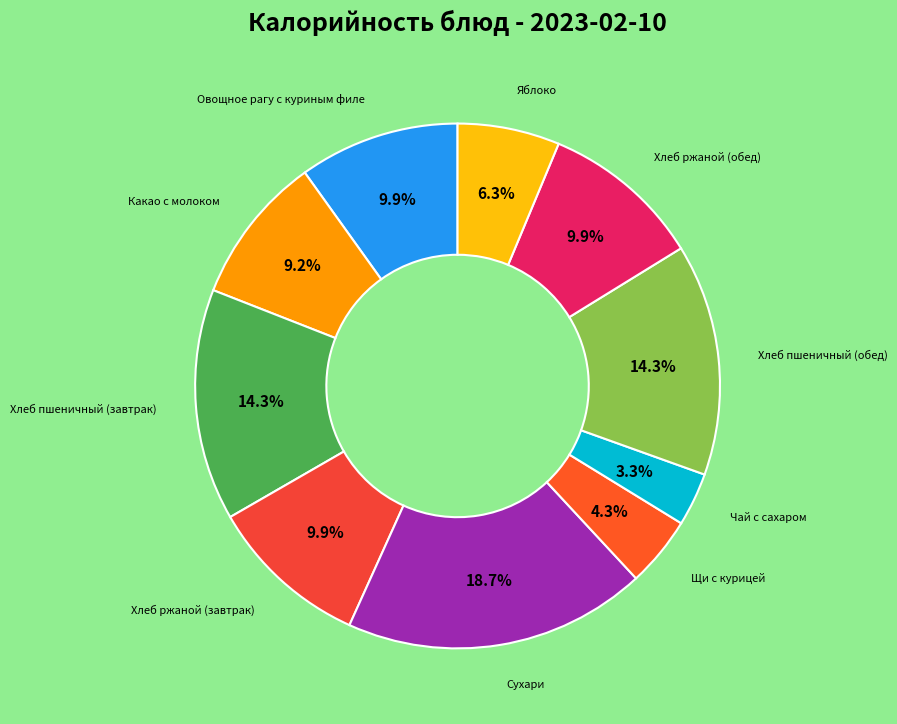

Which category has the biggest portion of the pie?

Сухари